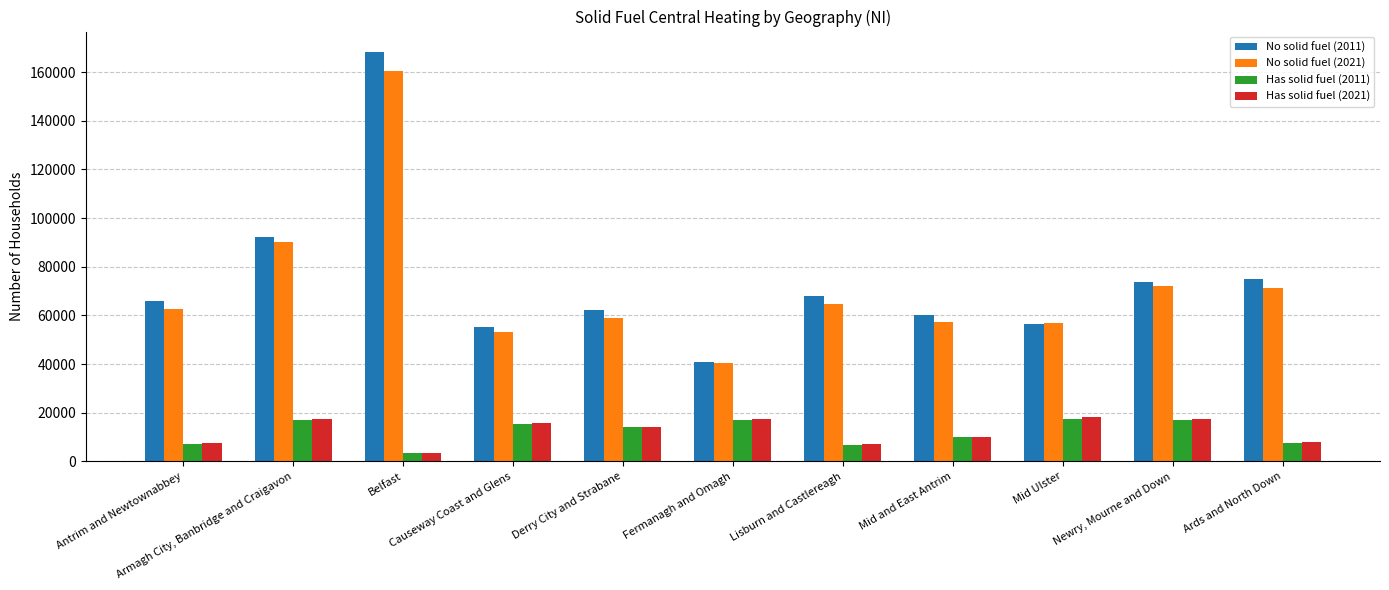

What are all the series names shown in the legend?

No solid fuel (2011), No solid fuel (2021), Has solid fuel (2011), Has solid fuel (2021)